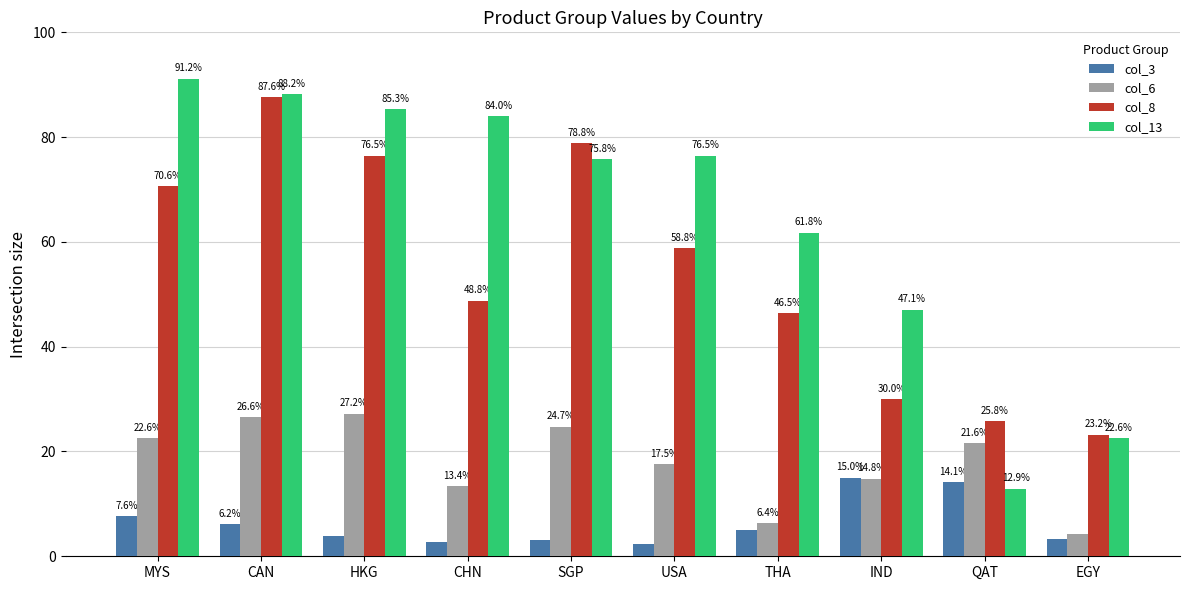

Where is col_6 nearest to the value 15?

IND